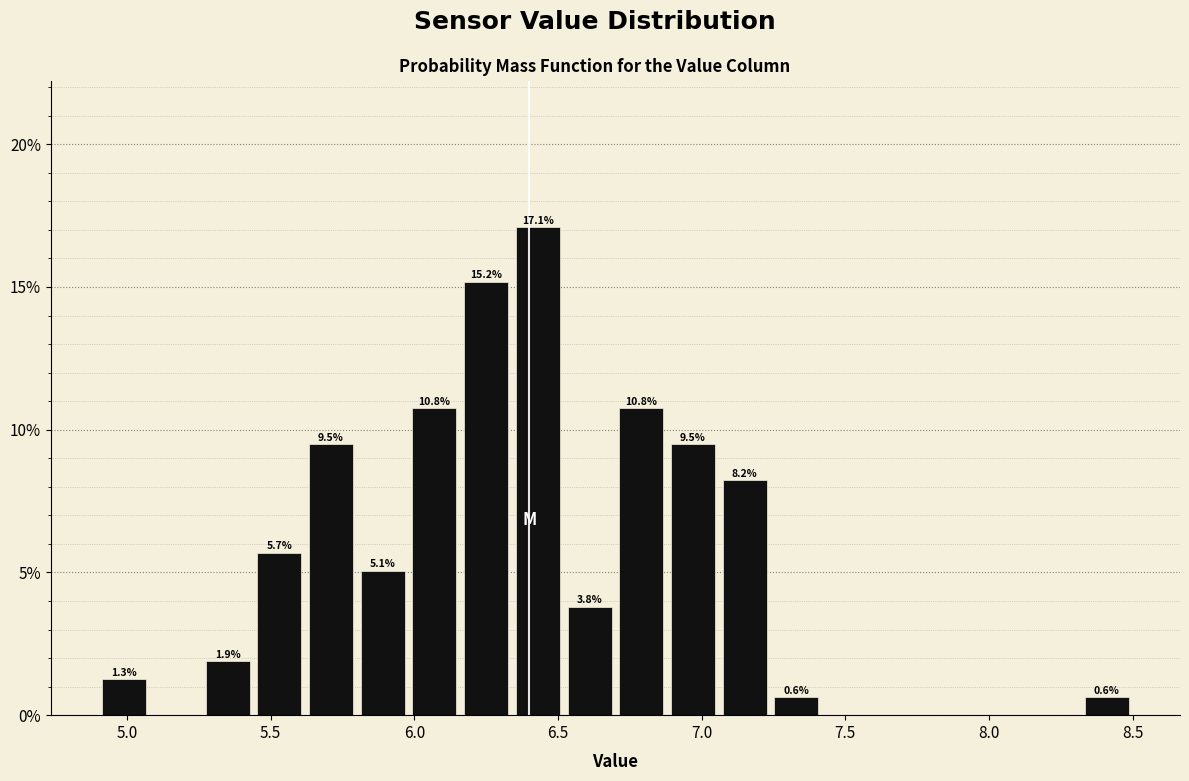

Around what value on the x-axis is the tallest bar? Give the approximate position of its centre, as read against the axis.

6.45